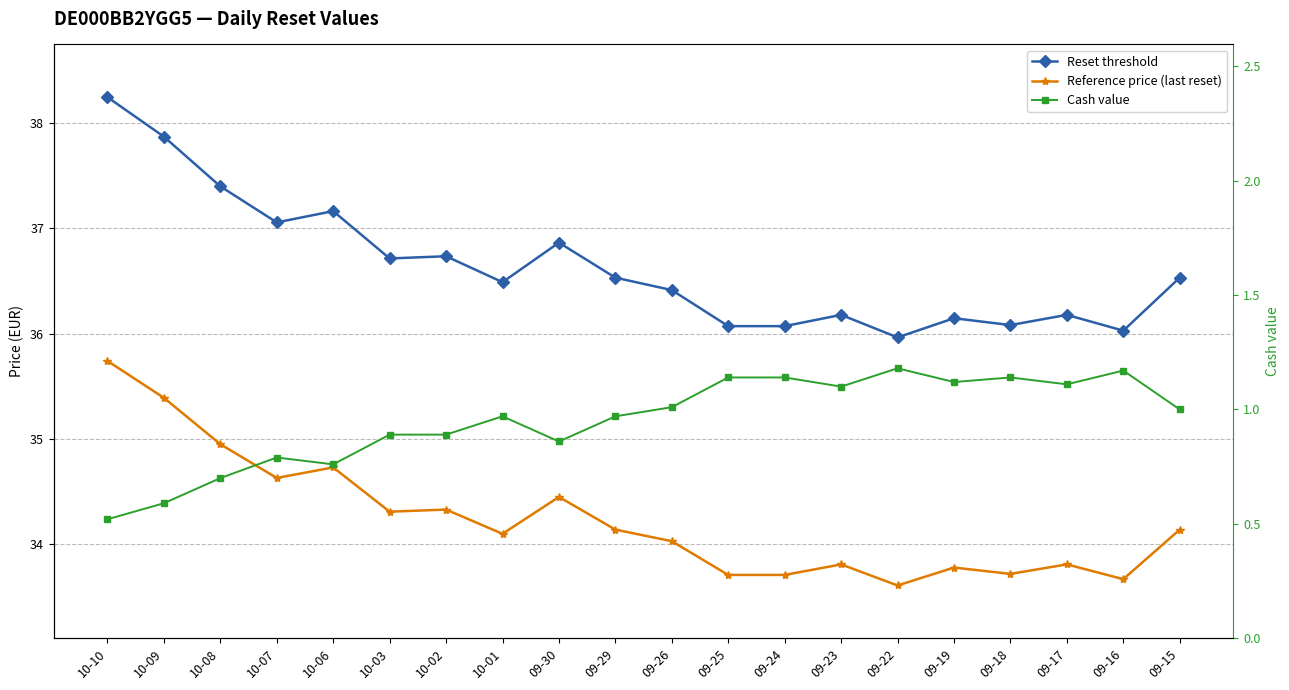

Which series has the largest total across all categories?

Reset threshold